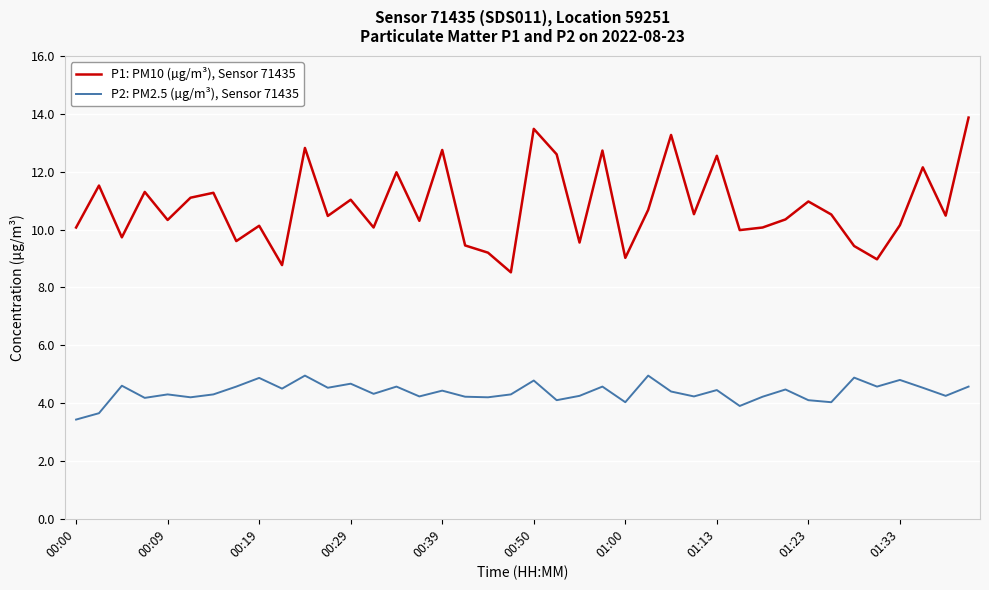

Rank the series by their maximum value, from lowest to highest.

P2: PM2.5 (µg/m³), Sensor 71435, P1: PM10 (µg/m³), Sensor 71435